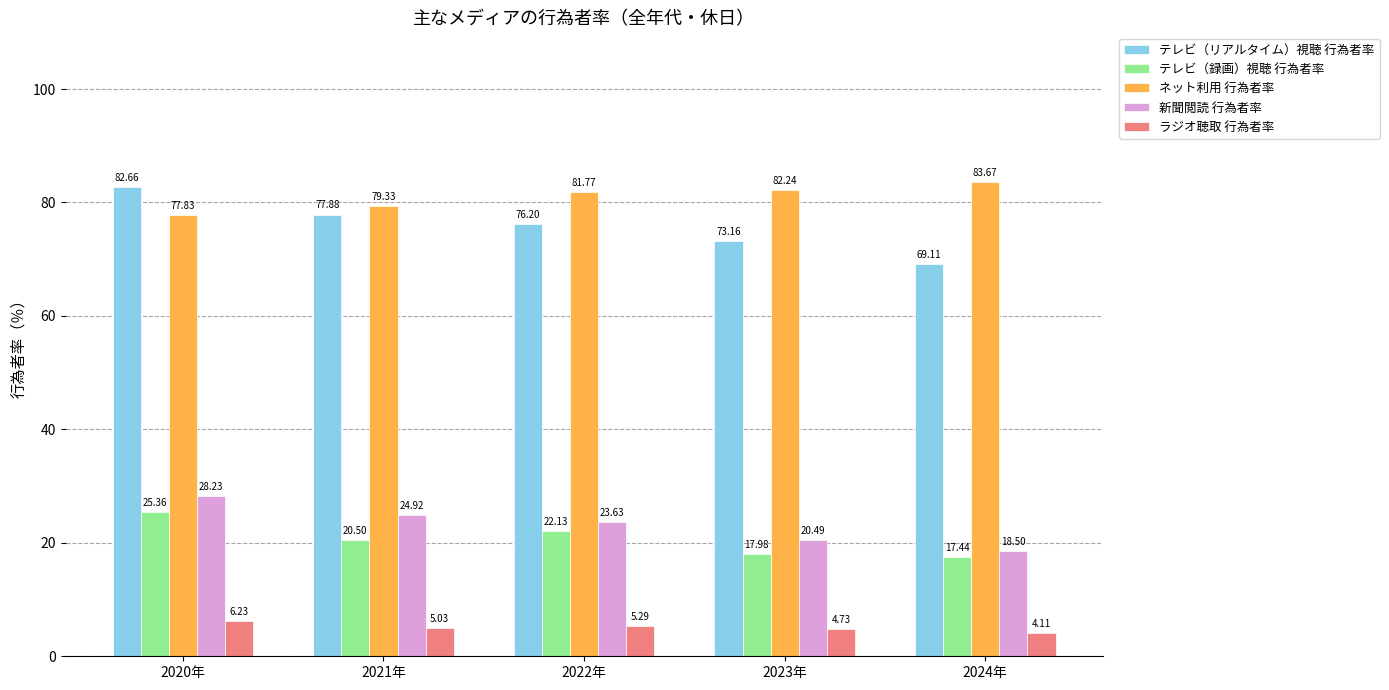

What is the sum of all ラジオ聴取 行為者率 values?

25.4